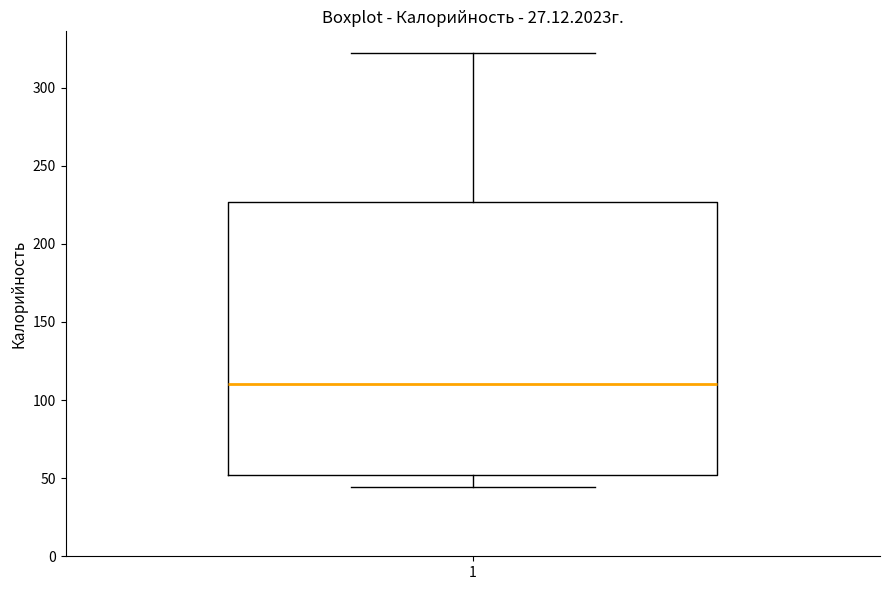

Transcribe this box plot: give where the median line is, the range the box spans, and where the two whiskers end, as read against the y-axis. The values are not printed on the chart, so give them approximately, as read against the axis.

median 110, box 50 to 225, whiskers 45 to 320